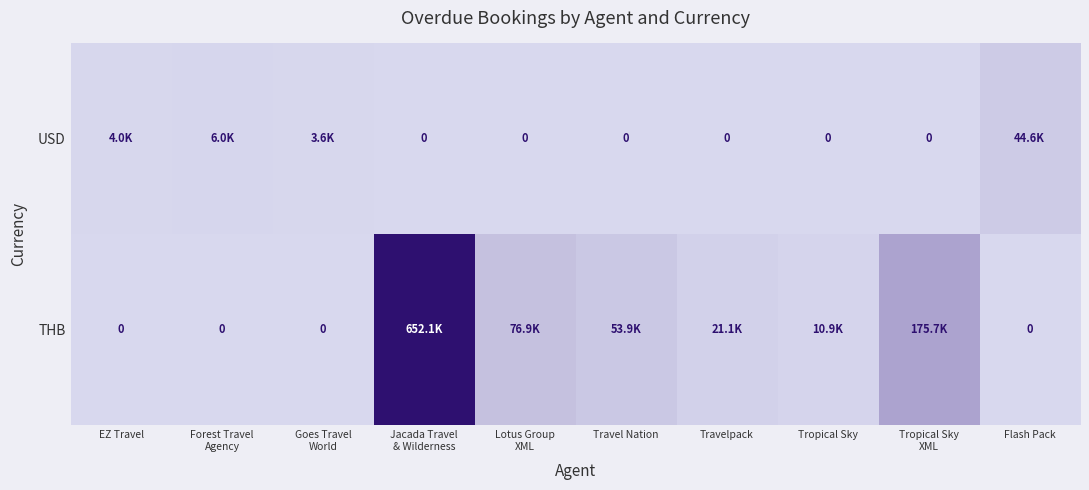

What is the greatest value displayed?

652120.0